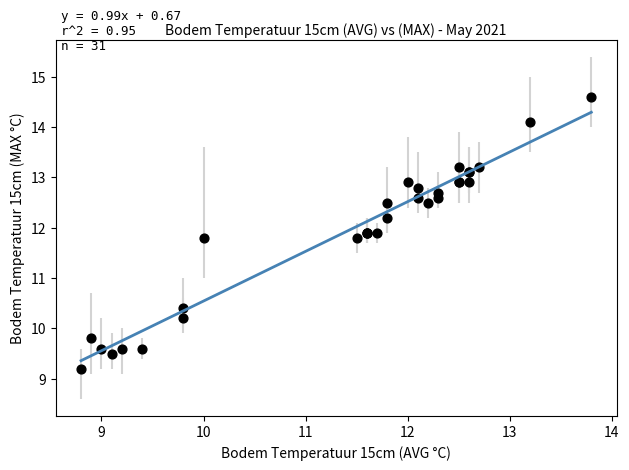

What Y value in the scatter plot is closest to 11?

10.4